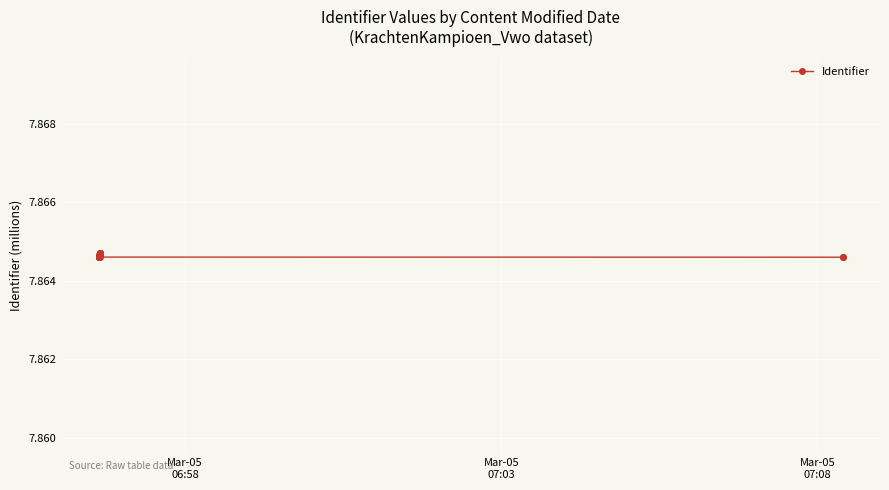

What is the average value?

7.9